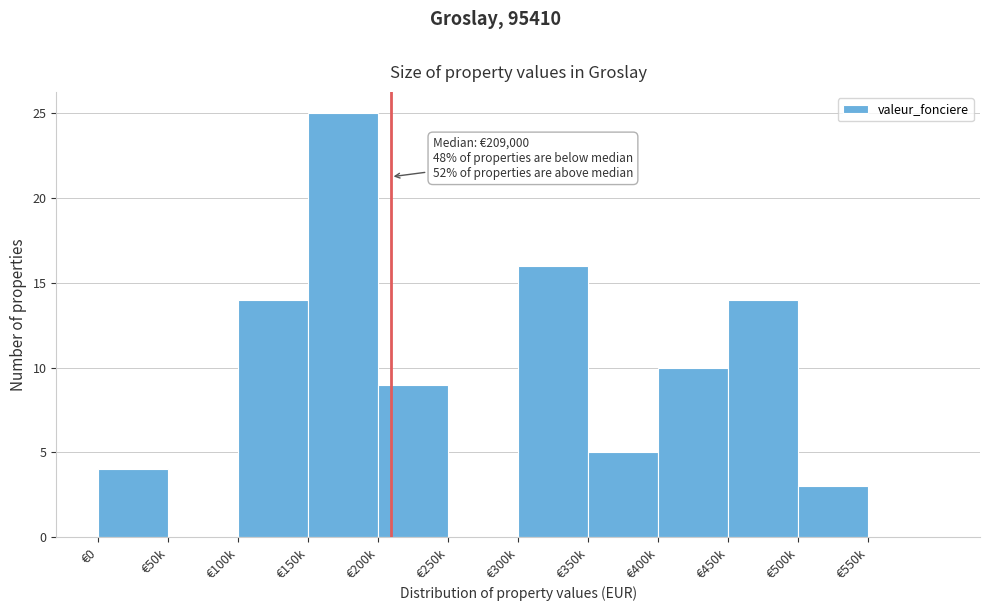

Reading left to right, extract all data points from this chart.

€0=4	€50k=0	€100k=14	€150k=25	€200k=9	€250k=0	€300k=16	€350k=5	€400k=10	€450k=14	€500k=3	€550k=0